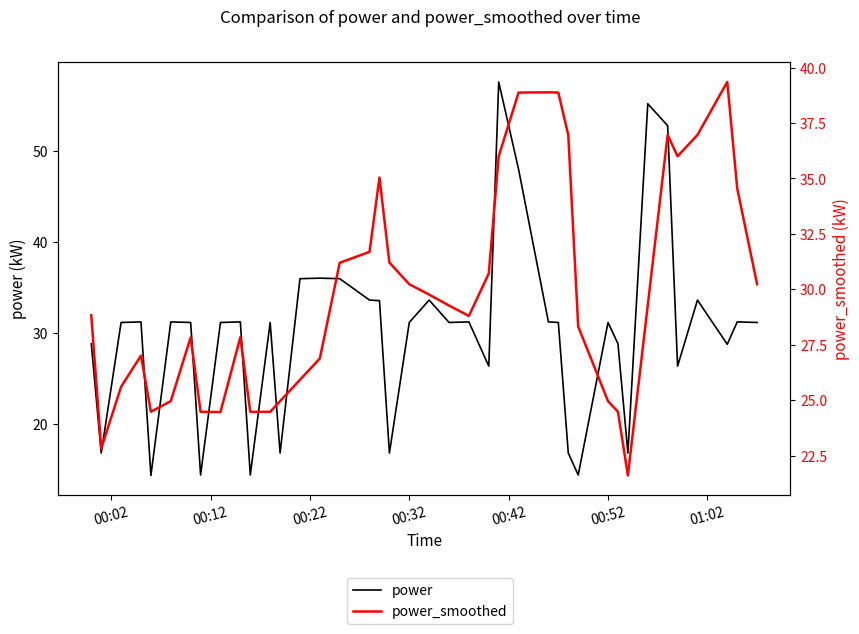

Which series has the largest total across all categories?

power